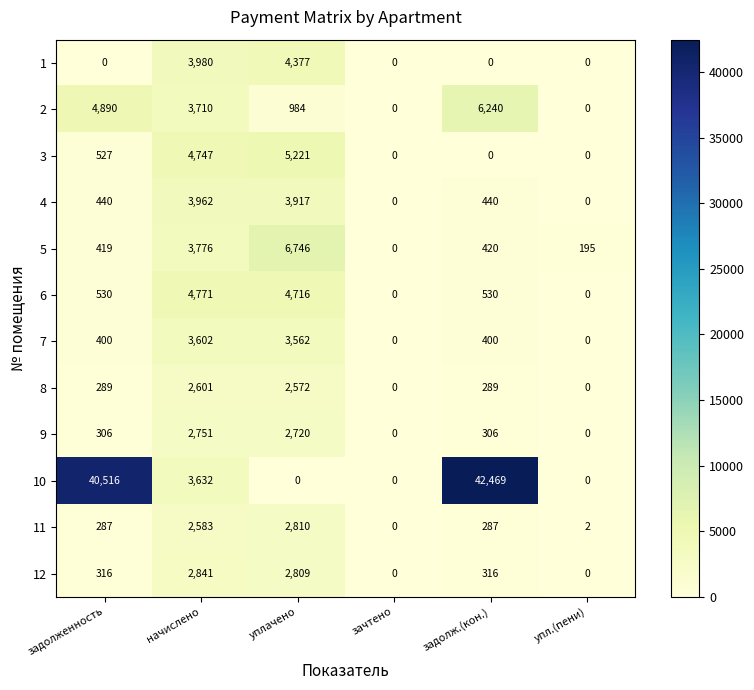

What is the sum of all 4 values?

8759